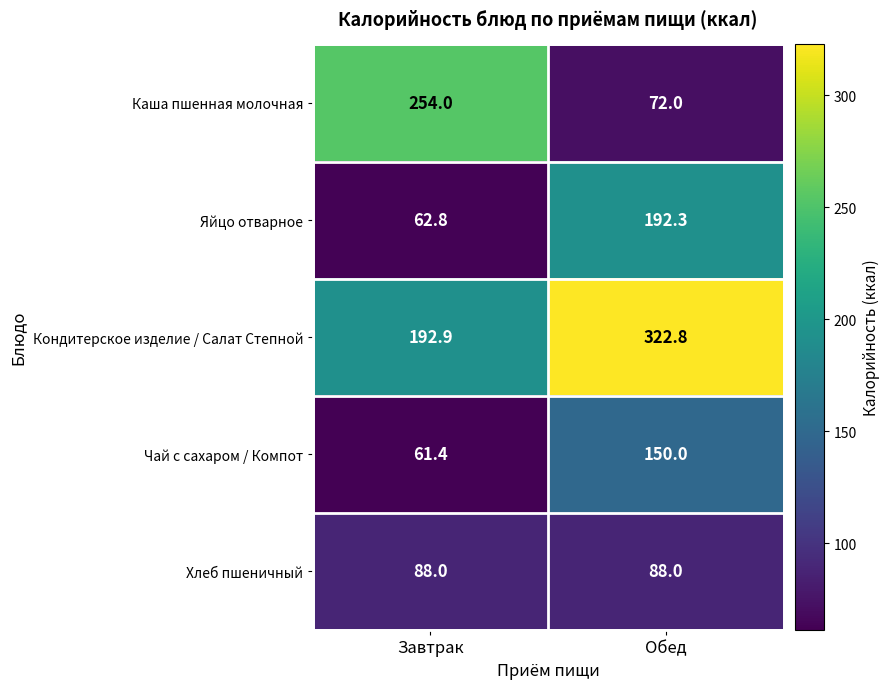

What is the difference between the maximum and minimum values in the Чай с сахаром / Компот series?

88.6